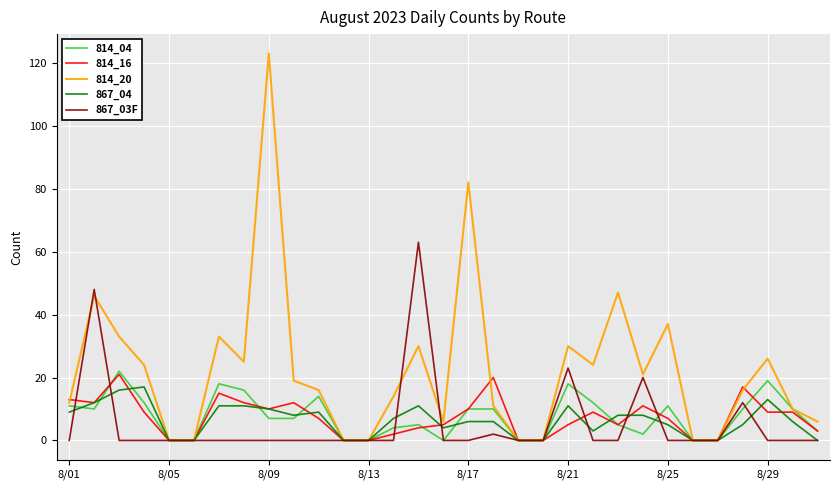

How many lines are shown in the chart?

5